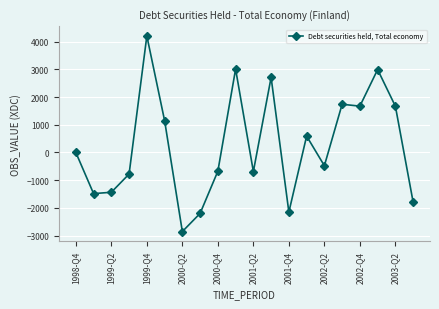

What is the sum of all values?

5211